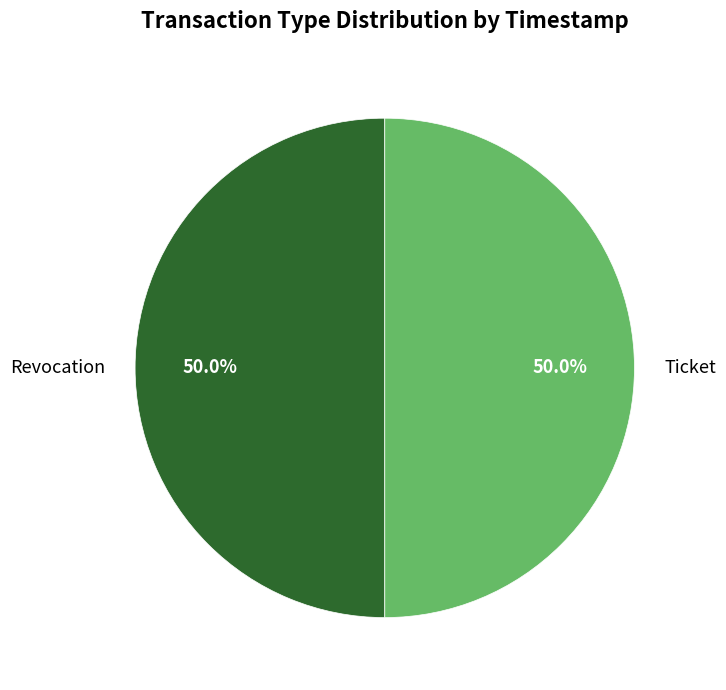

To the nearest percent, what portion does Revocation represent?

50%